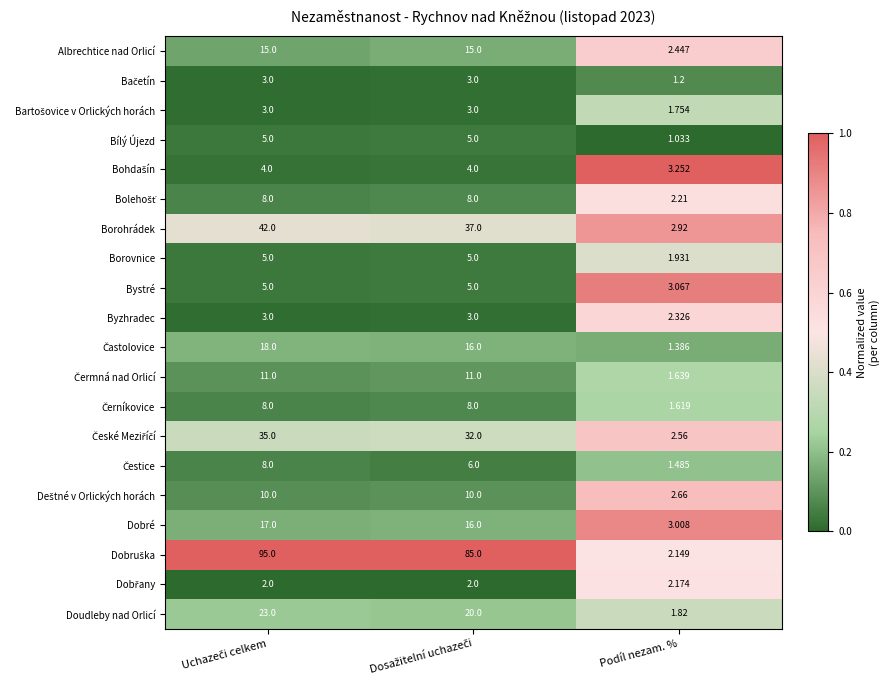

Which category has the lowest value across all series?

Podíl nezam. %